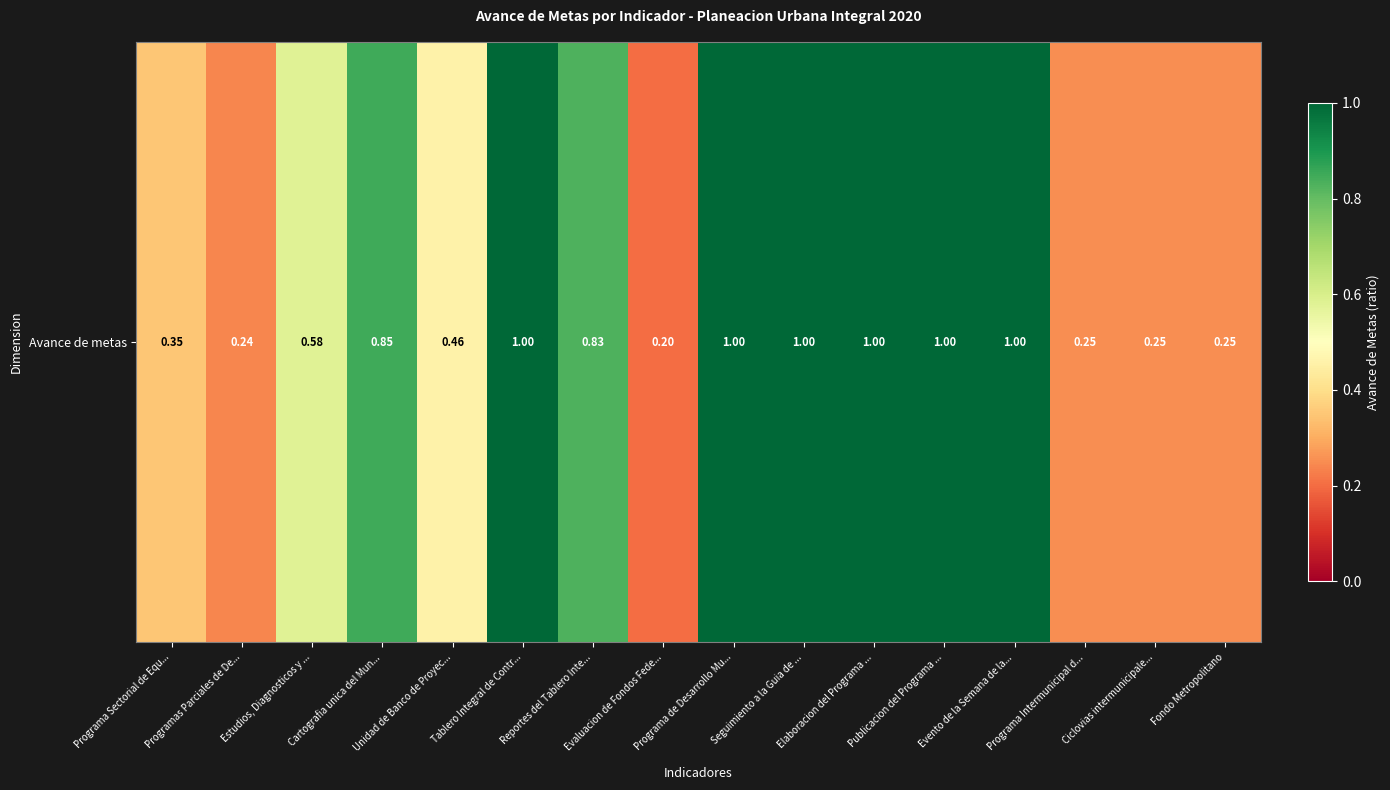

Reading left to right, transcribe all the data shown in this chart.

Programa Sectorial de Equ...=0.3	Programas Parciales de De...=0.2	Estudios, Diagnosticos y ...=0.6	Cartografia unica del Mun...=0.8	Unidad de Banco de Proyec...=0.5	Tablero Integral de Contr...=1.0	Reportes del Tablero Inte...=0.8	Evaluacion de Fondos Fede...=0.2	Programa de Desarrollo Mu...=1.0	Seguimiento a la Guia de ...=1.0	Elaboracion del Programa ...=1.0	Publicacion del Programa ...=1.0	Evento de la Semana de la...=1.0	Programa Intermunicipal d...=0.2	Ciclovias intermunicipale...=0.2	Fondo Metropolitano=0.2